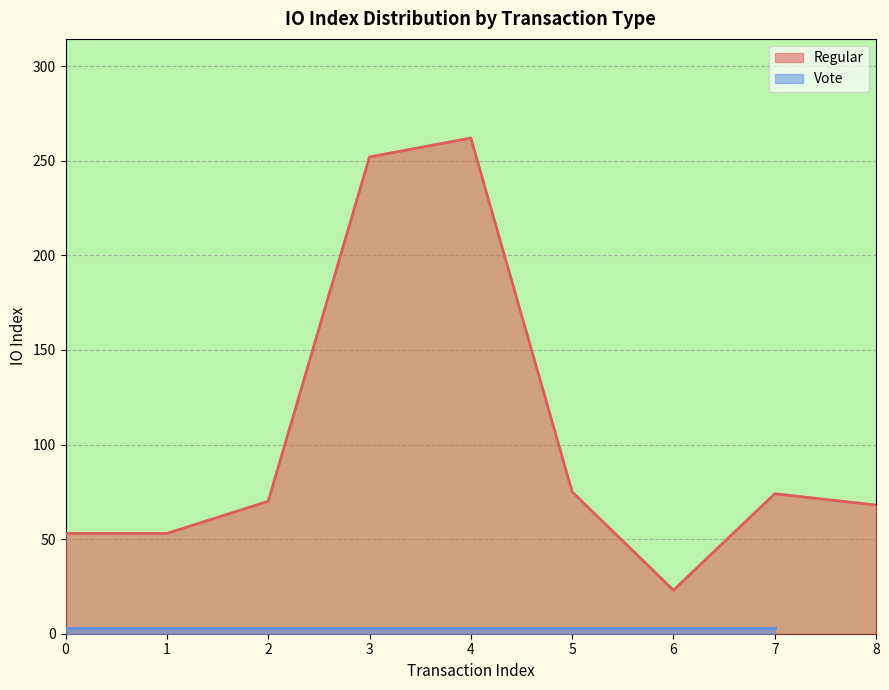

Reading left to right, extract all data points from this chart.

53	53	70	252	262	75	23	74	68